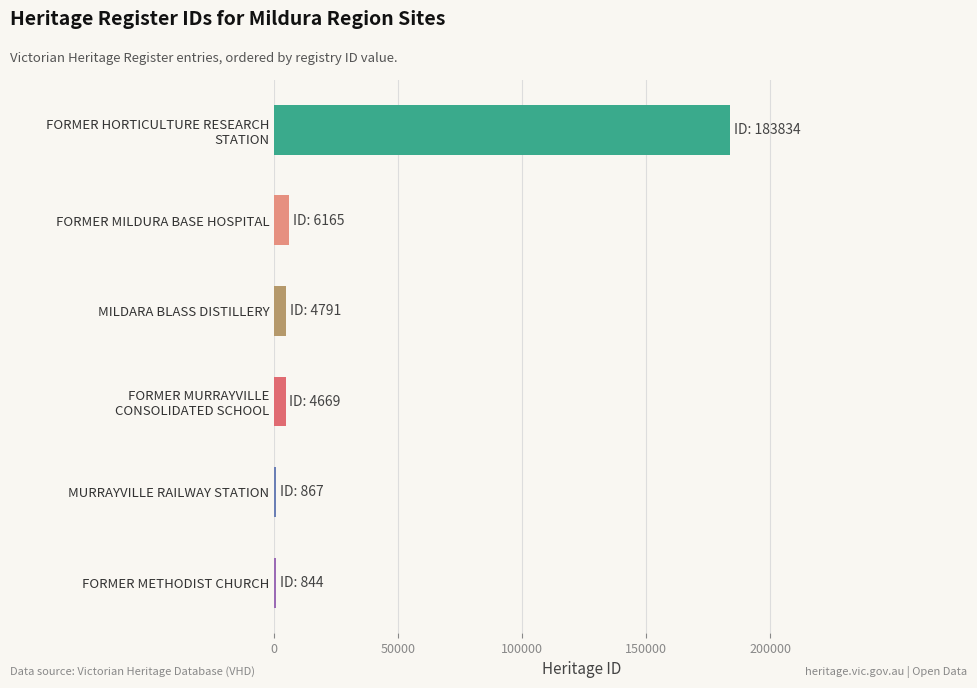

Count the number of categories in the chart.

6